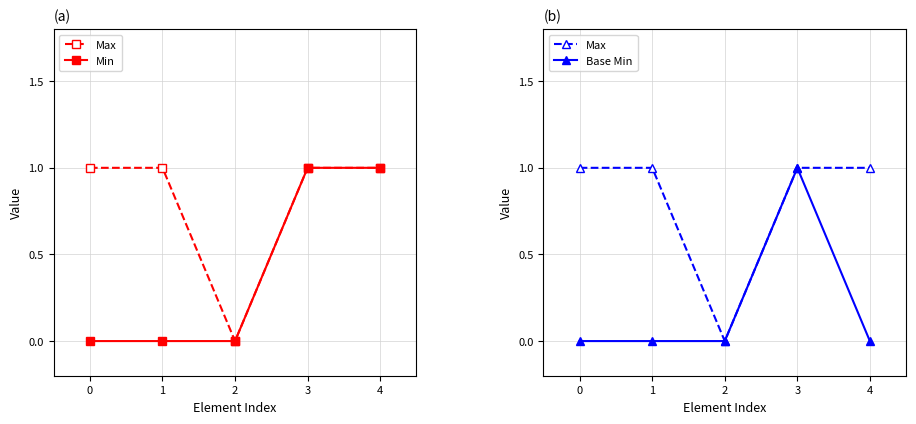

True or false: Base Min and Max intersect in this chart.

False